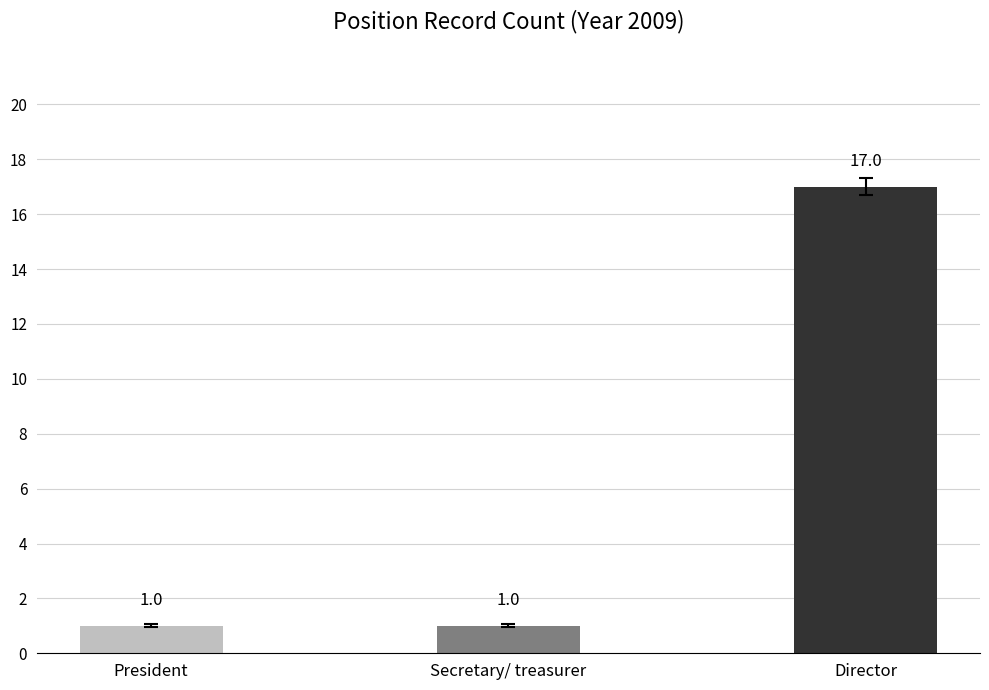

How many data points does each series have?

3